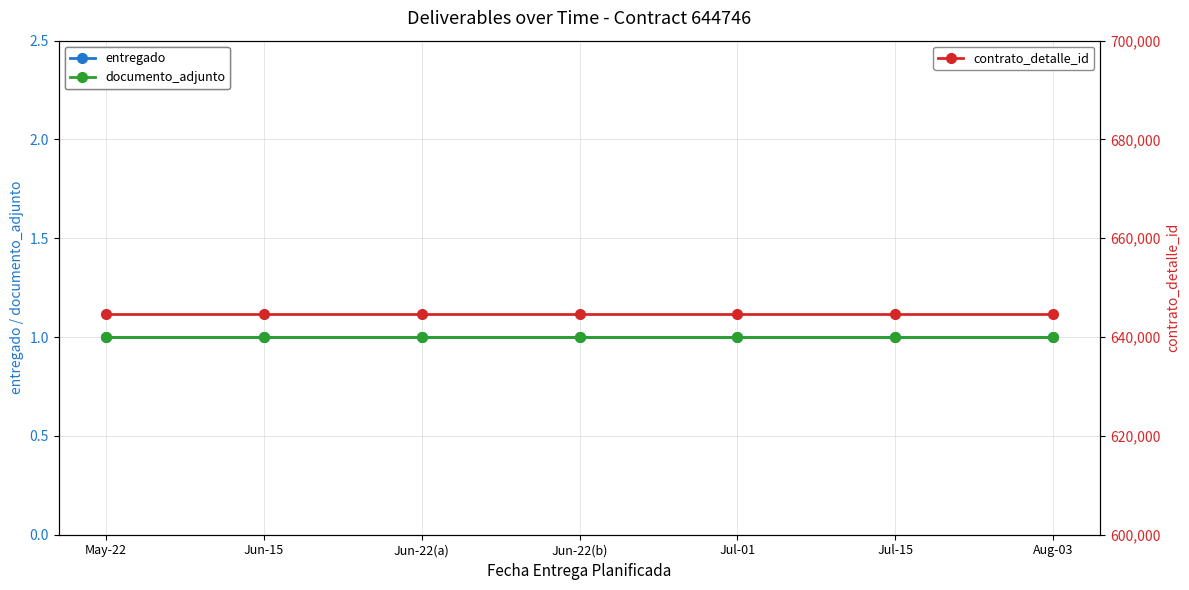

What position from the left is Jun-15?

2